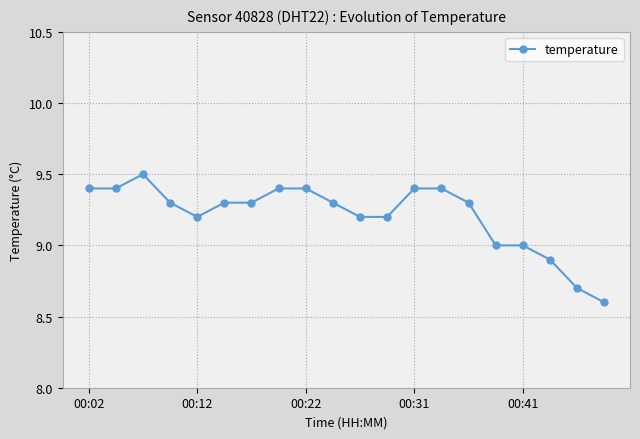

What is the minimum value shown in the chart?

8.6